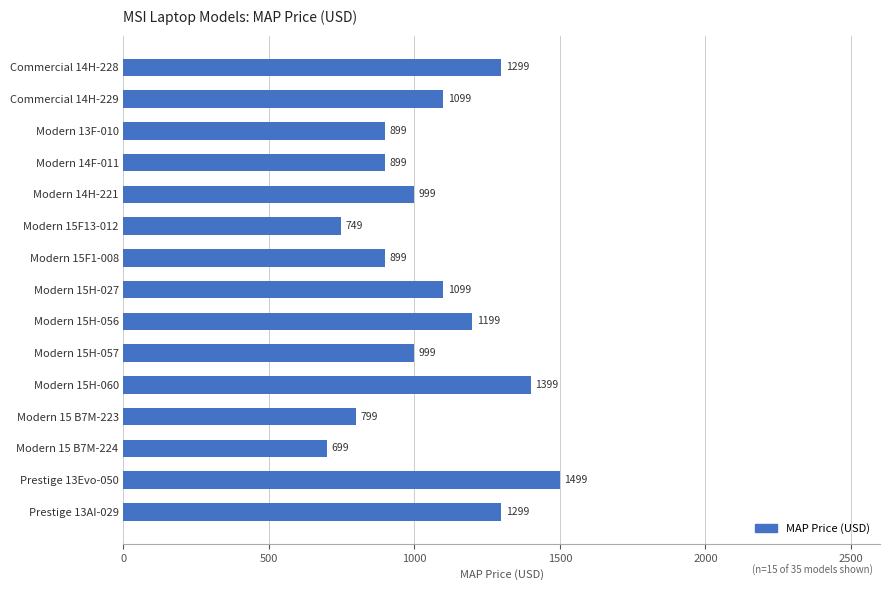

Reading top to bottom, extract all data points from this chart.

Commercial 14H-228=1299	Commercial 14H-229=1099	Modern 13F-010=899	Modern 14F-011=899	Modern 14H-221=999	Modern 15F13-012=749	Modern 15F1-008=899	Modern 15H-027=1099	Modern 15H-056=1199	Modern 15H-057=999	Modern 15H-060=1399	Modern 15 B7M-223=799	Modern 15 B7M-224=699	Prestige 13Evo-050=1499	Prestige 13AI-029=1299